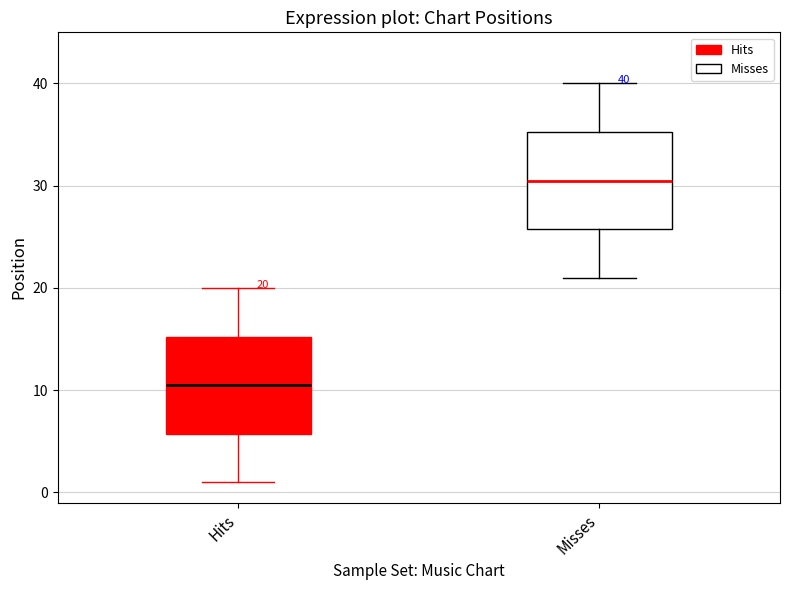

Which box's median line is the highest?

Misses